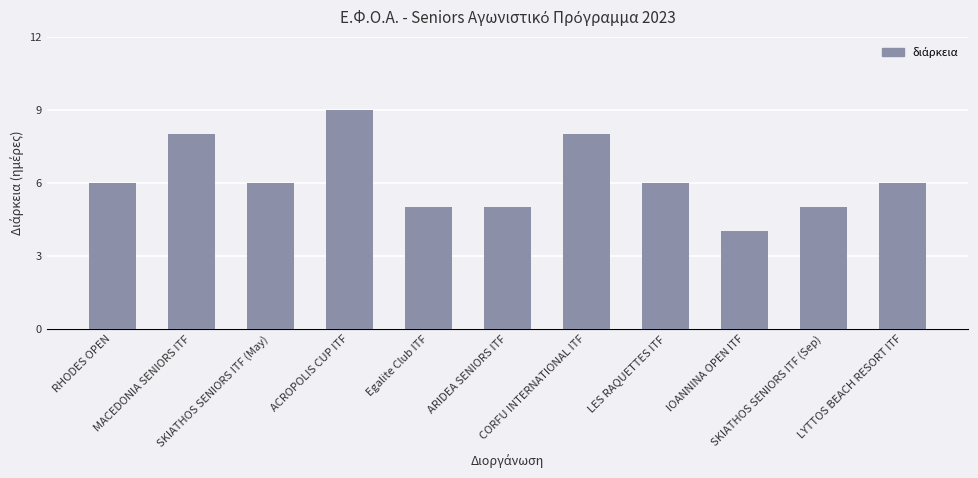

What is the sum of all values?

68